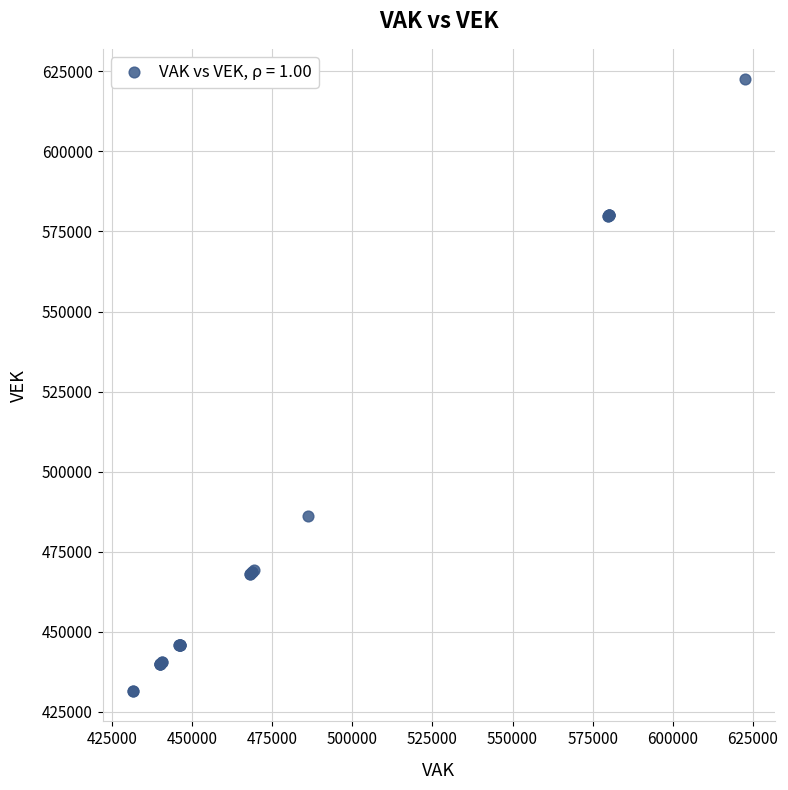

What Y value in the scatter plot is closest to 527035?

486134